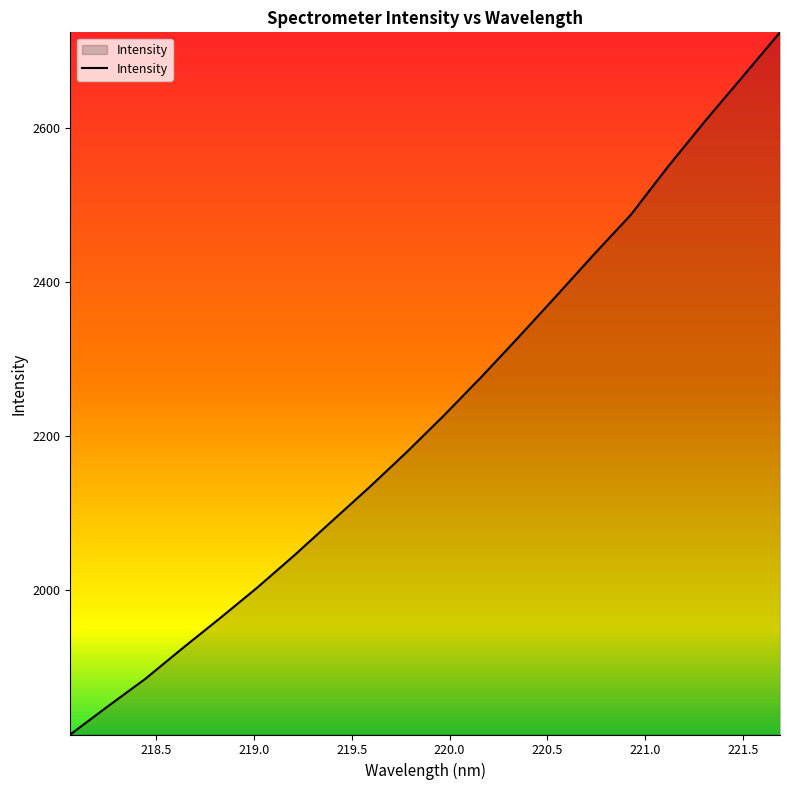

What is the difference between the second highest and second lowest values?

819.1